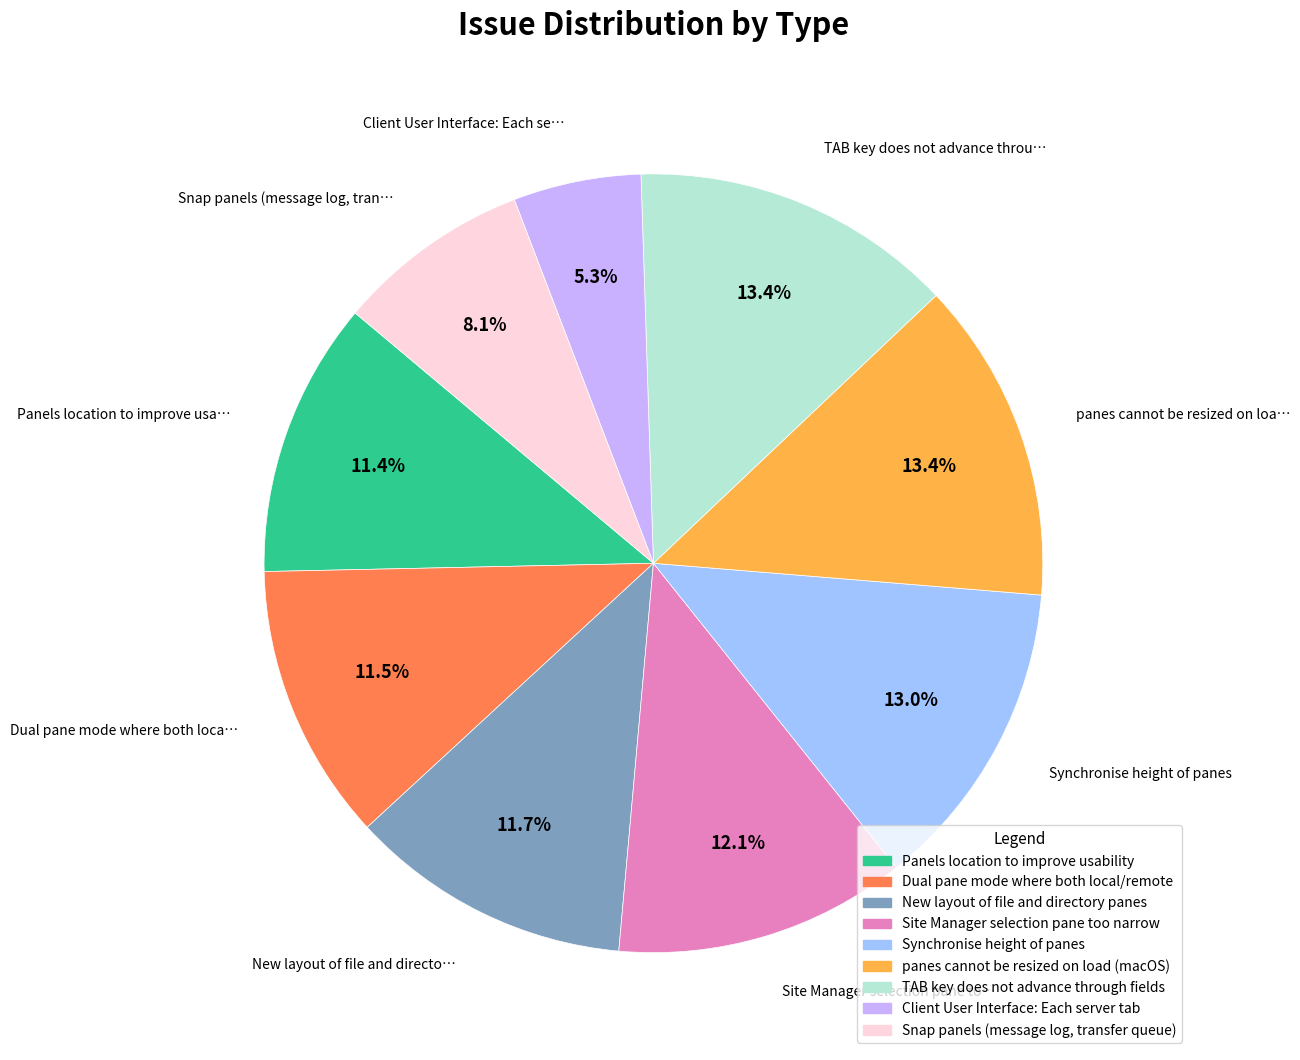

Approximately how many times larger is the value at panes cannot be resized on load (macOS) compared to Panels location to improve usability?

1.2